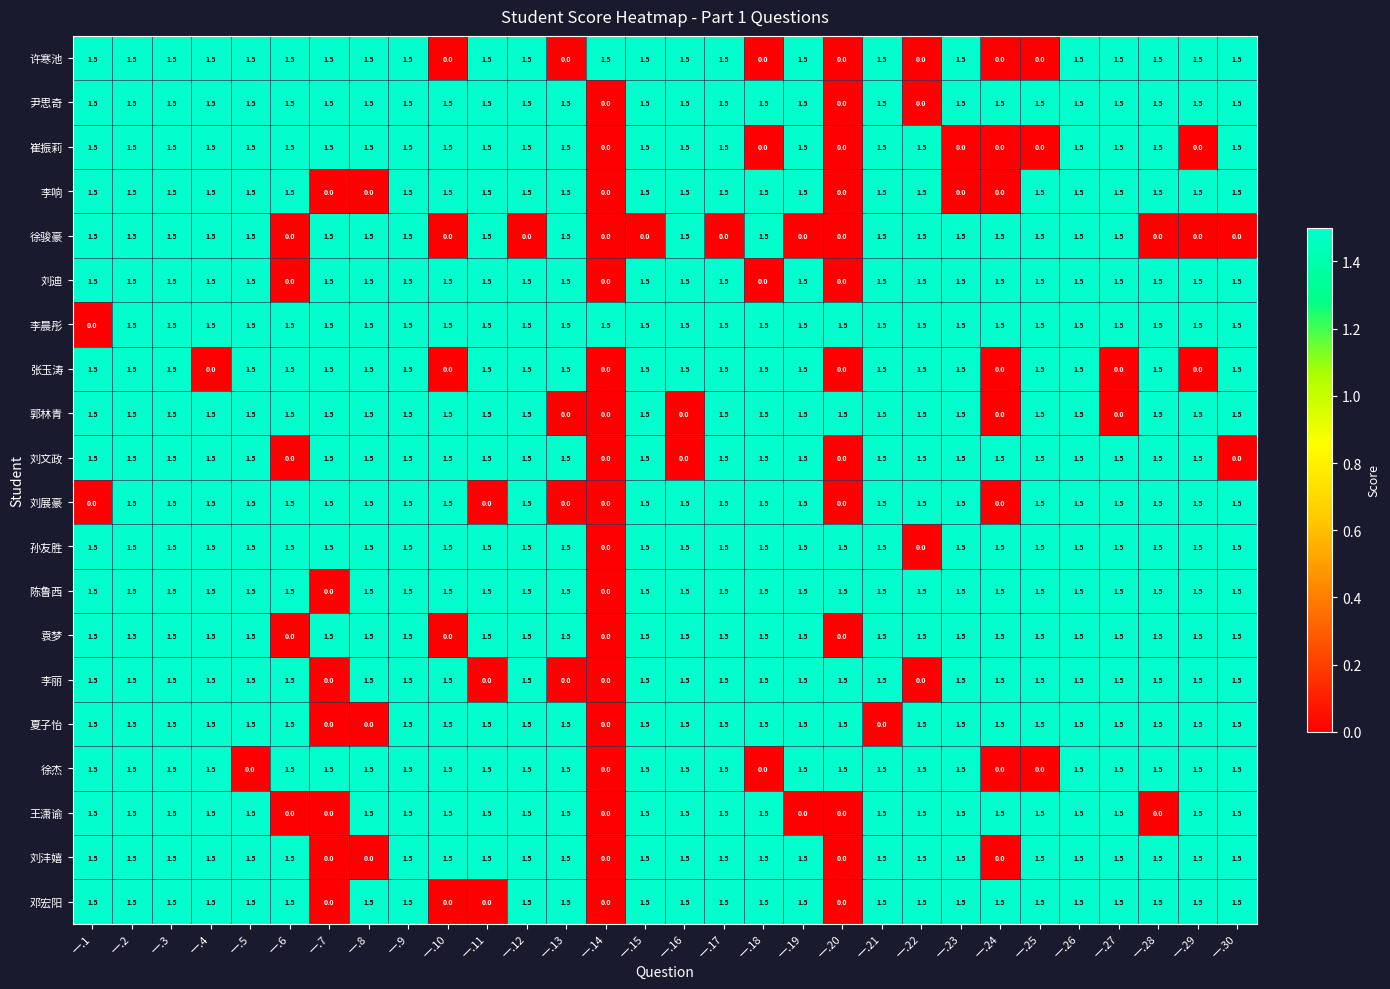

Which series changed the most between 一.3 and 一.12?

徐骏豪